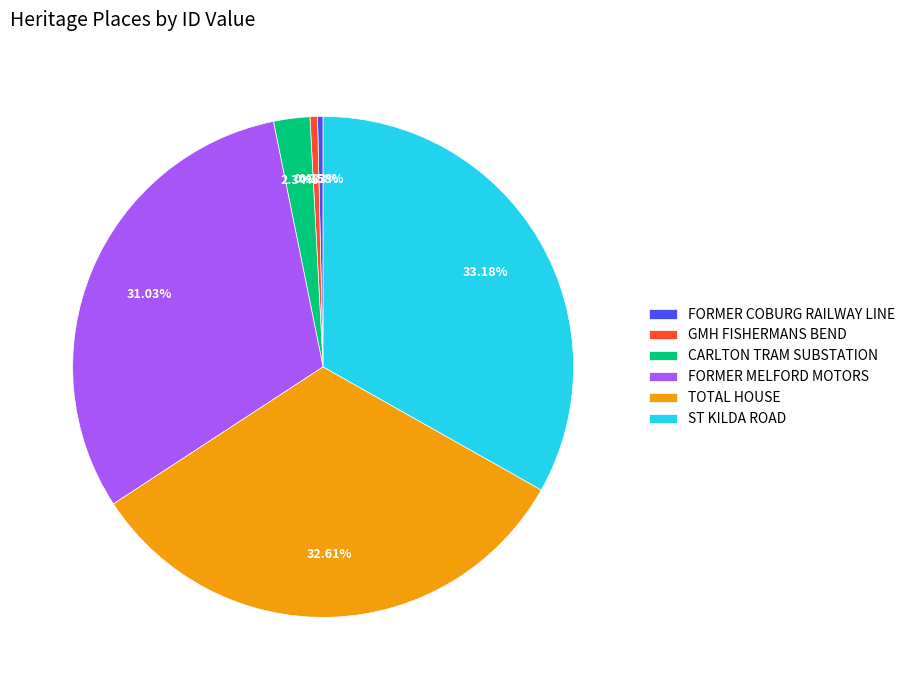

Is it true that TOTAL HOUSE is 19% of the pie?

False